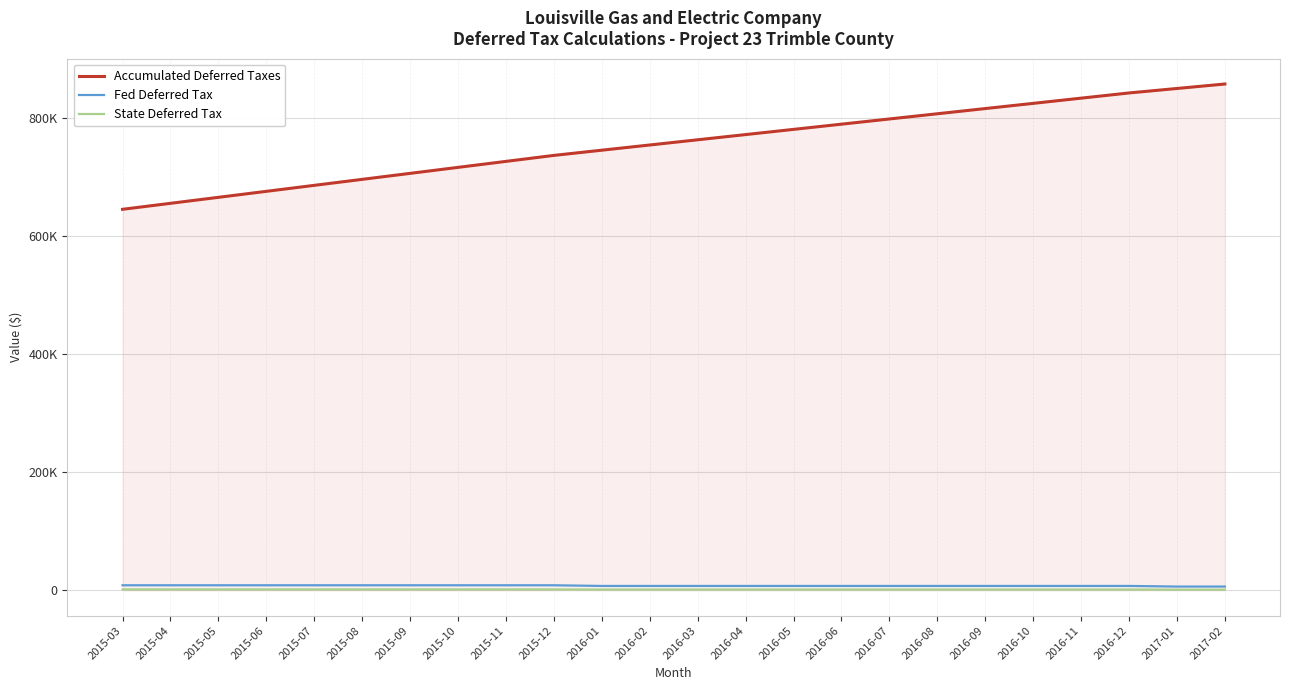

True or false: State Deferred Tax has more than 0 interior local peaks.

False